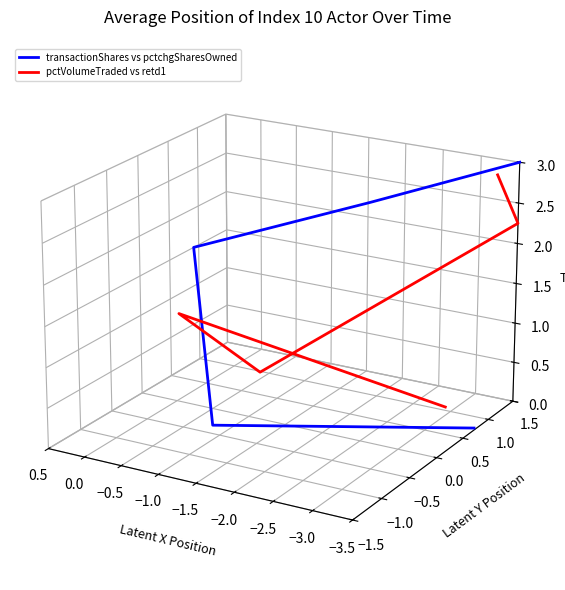

At which label does pctVolumeTraded vs retd1 reach its peak?

−1.5